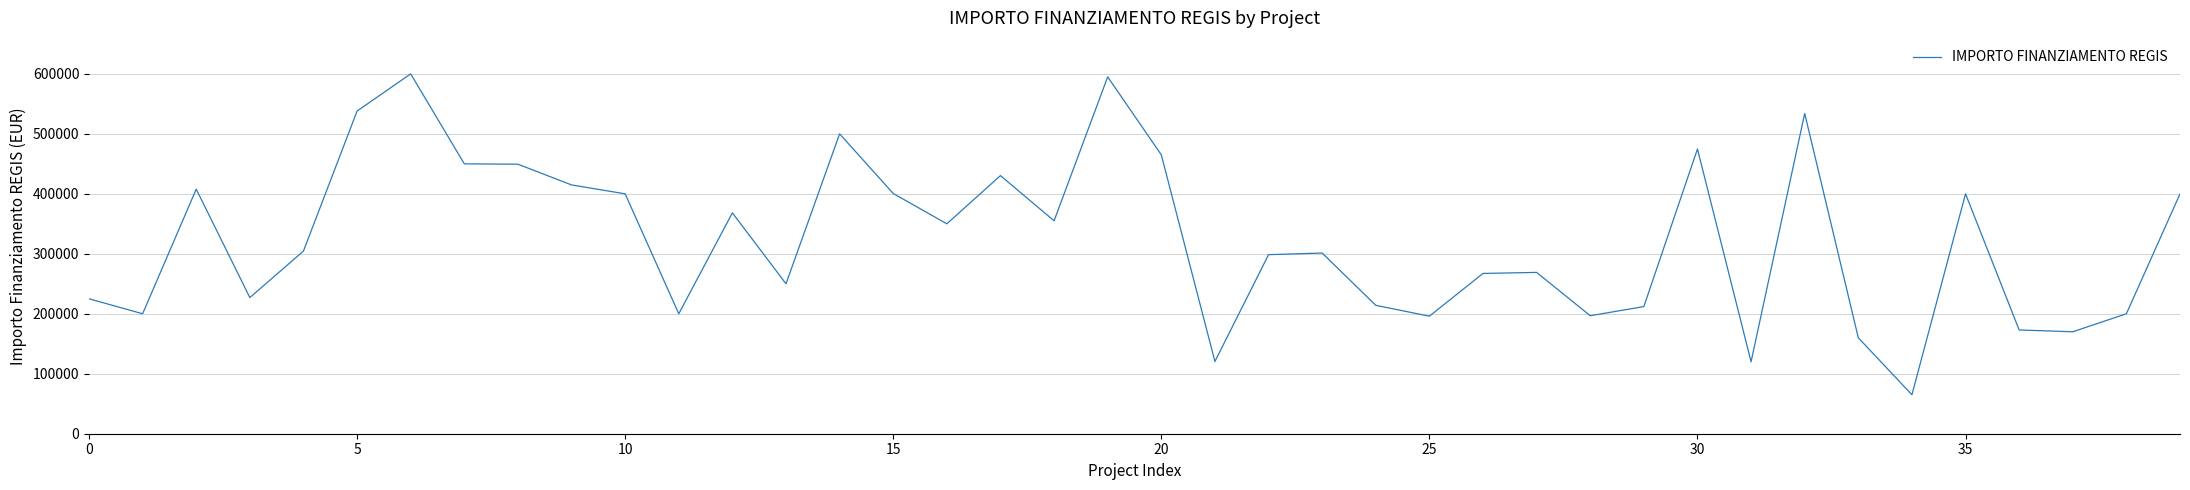

What is the greatest value displayed?

600000.0